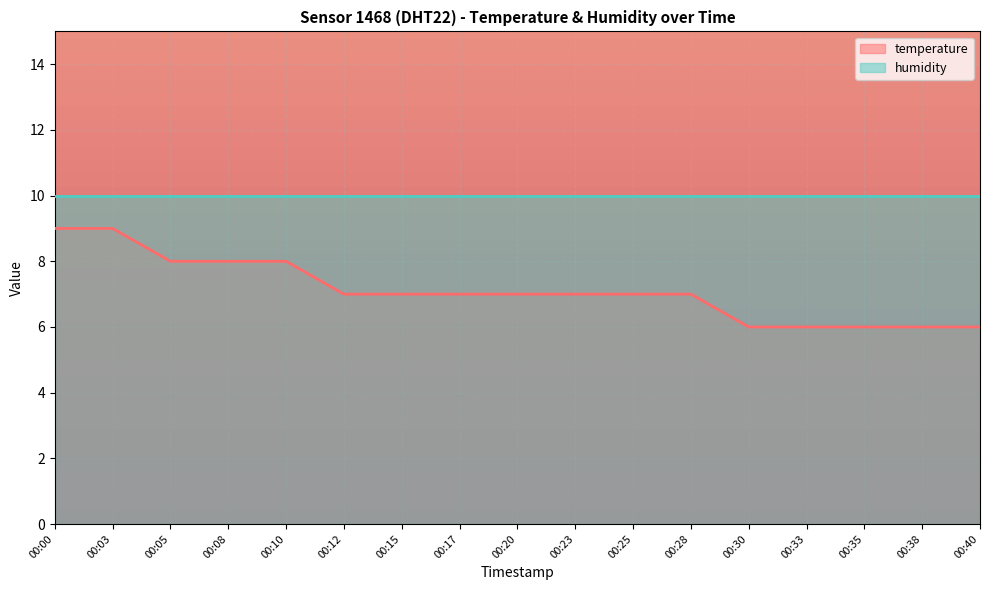

Which label corresponds to the largest value in the chart?

00:00